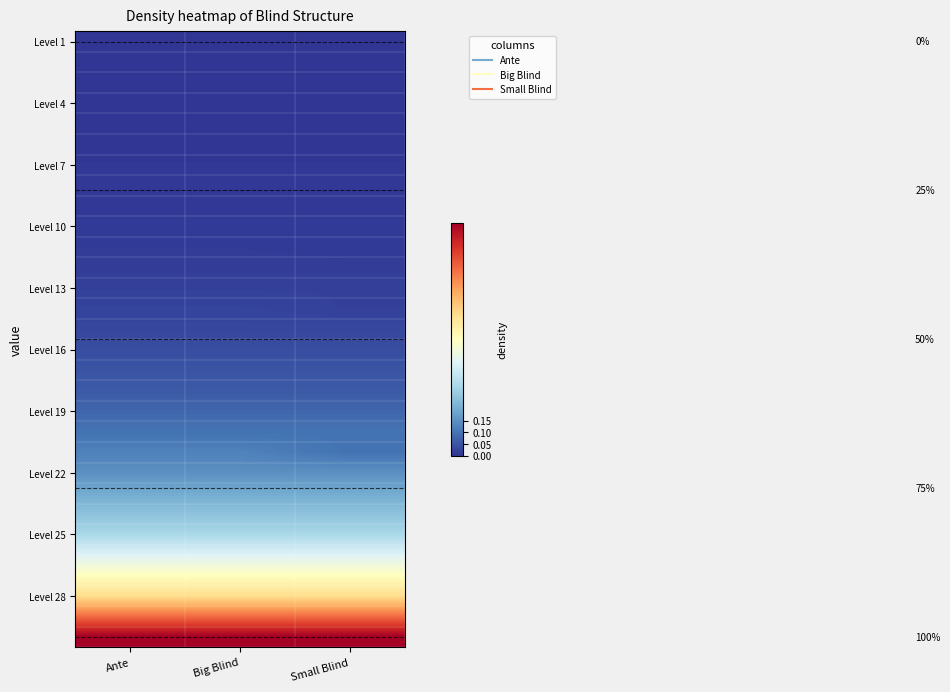

Which category has the highest value across all series?

Ante